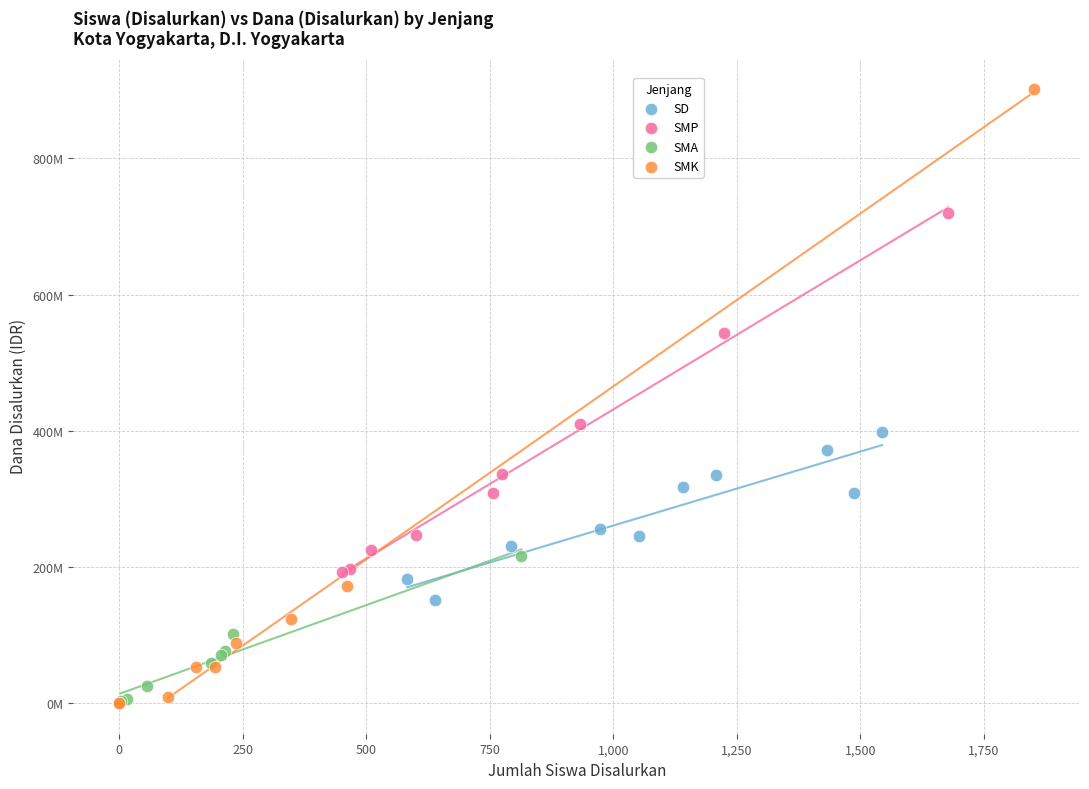

Which series has the largest Y range (max minus min)?

SMK